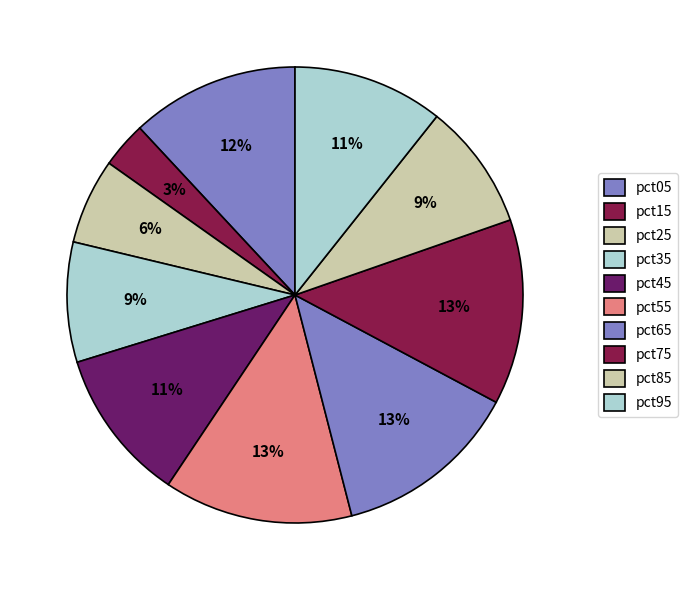

Does pct85 account for over 50% of the chart?

No